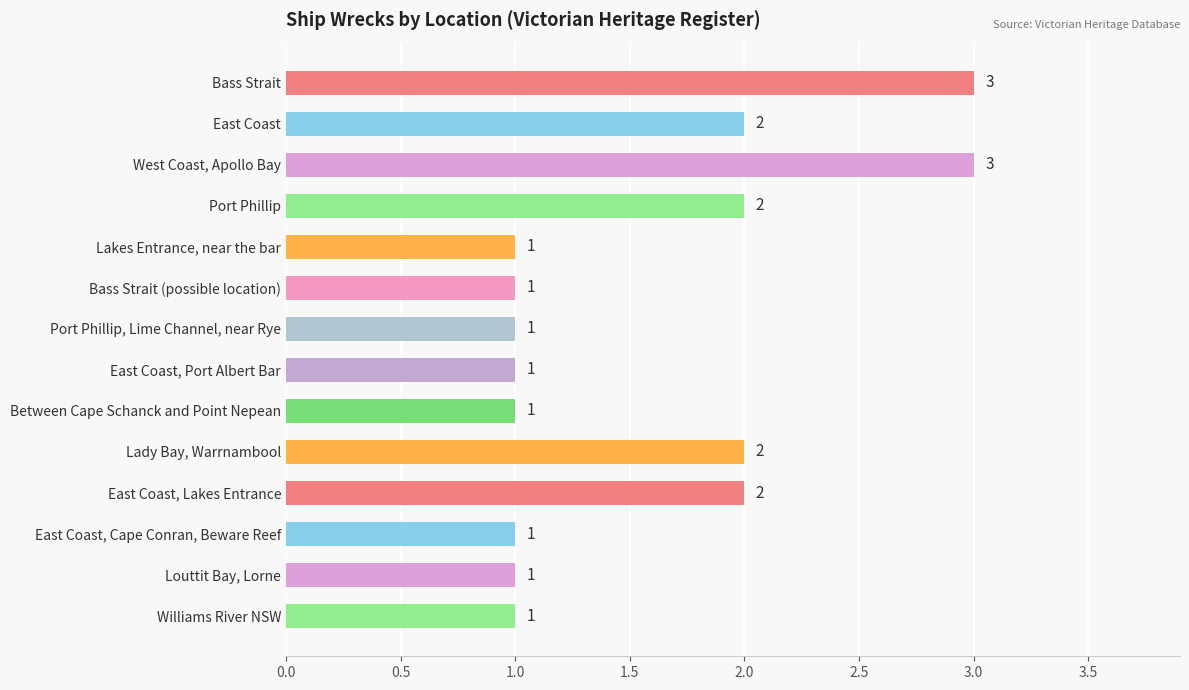

Reading top to bottom, extract all data points from this chart.

Bass Strait=3	East Coast=2	West Coast, Apollo Bay=3	Port Phillip=2	Lakes Entrance, near the bar=1	Bass Strait (possible location)=1	Port Phillip, Lime Channel, near Rye=1	East Coast, Port Albert Bar=1	Between Cape Schanck and Point Nepean=1	Lady Bay, Warrnambool=2	East Coast, Lakes Entrance=2	East Coast, Cape Conran, Beware Reef=1	Louttit Bay, Lorne=1	Williams River NSW=1